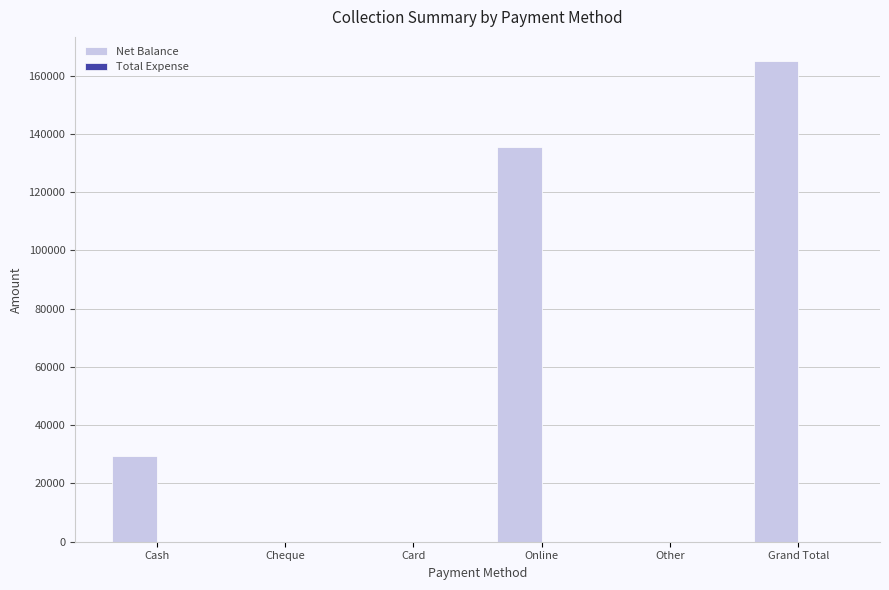

Reading right to left, what are all the values shown in this chart?

Grand Total=165001	Other=0	Online=135501	Card=0	Cheque=0	Cash=29500